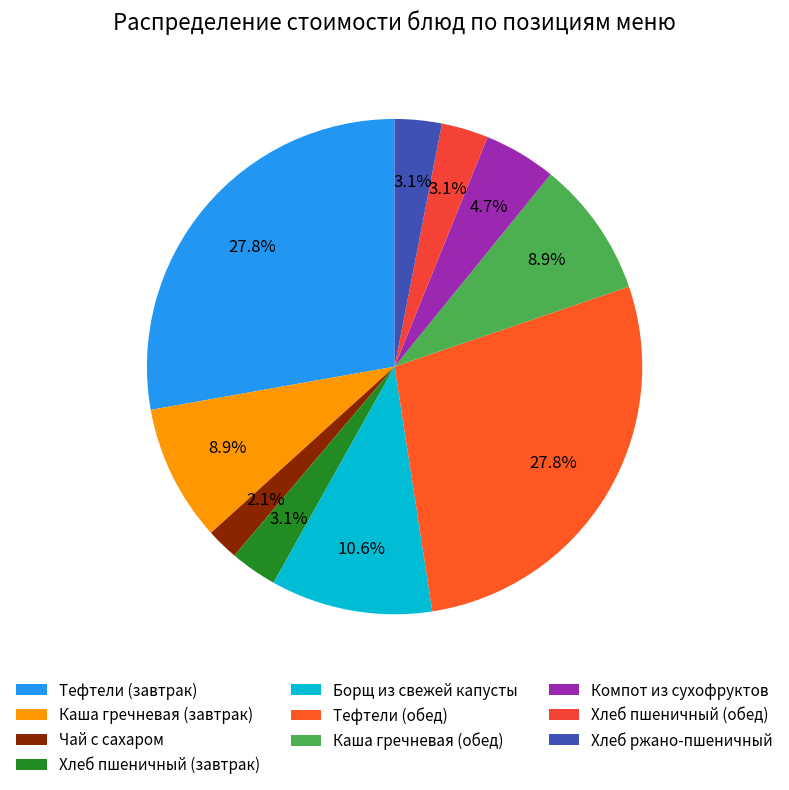

To the nearest percent, what is the combined percentage of Борщ из свежей капусты and Каша гречневая (завтрак)?

19%